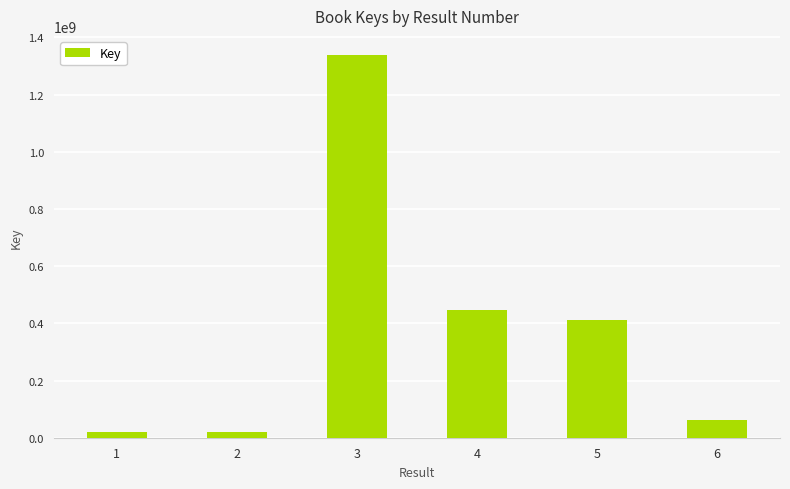

At which label is the value closest to 678700465?

4